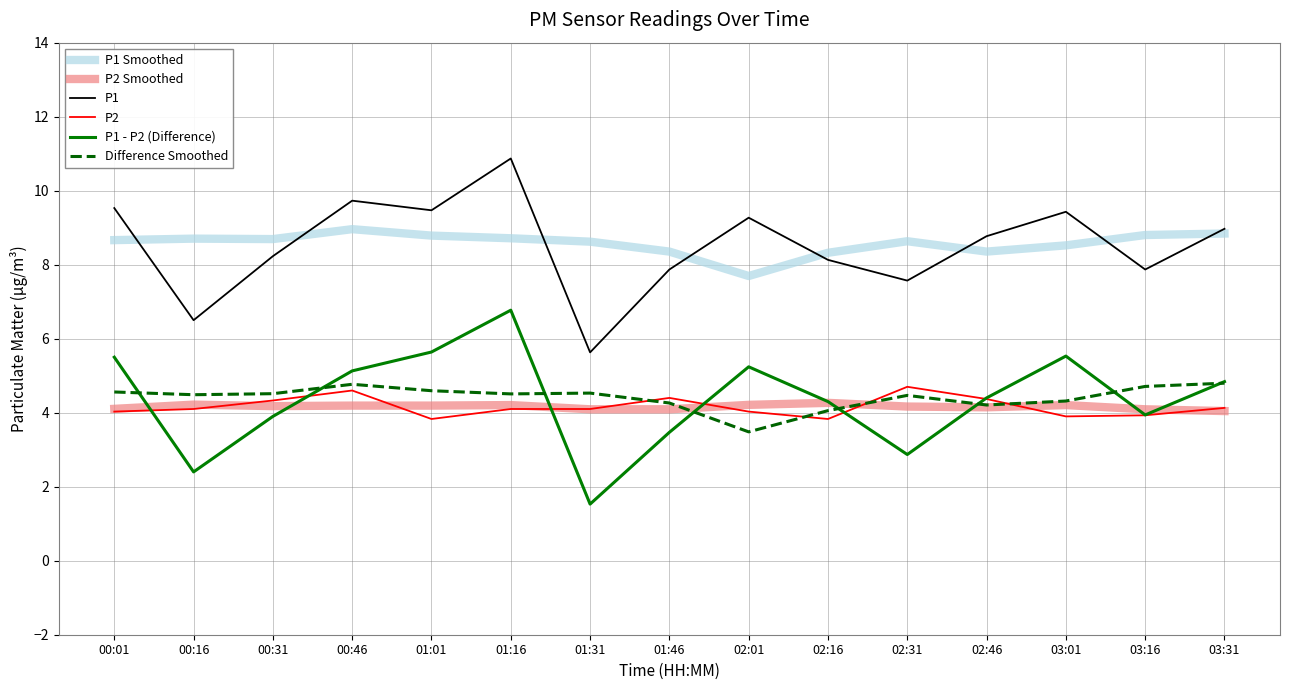

The P1 Smoothed series shows 7.7 at 02:01. True or false?

True